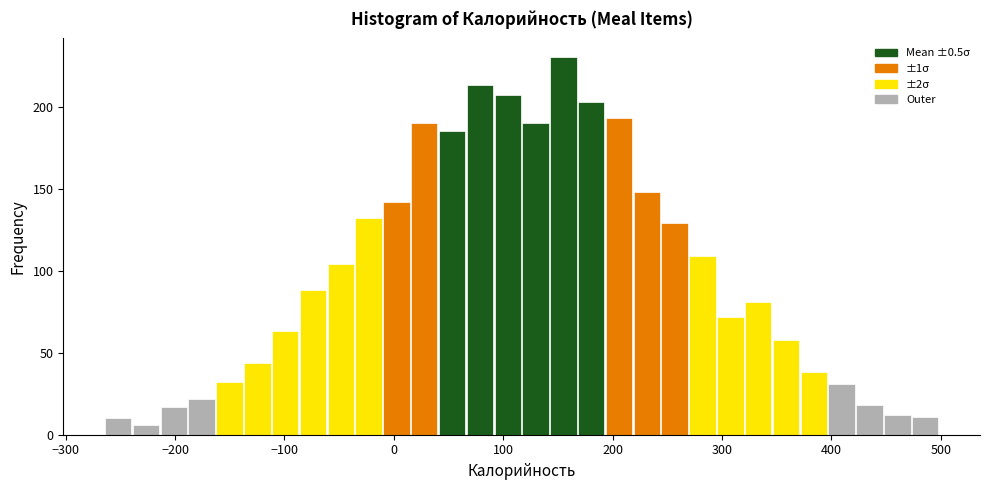

Read against the x-axis, roughly where is the centre of the tallest bar?

150